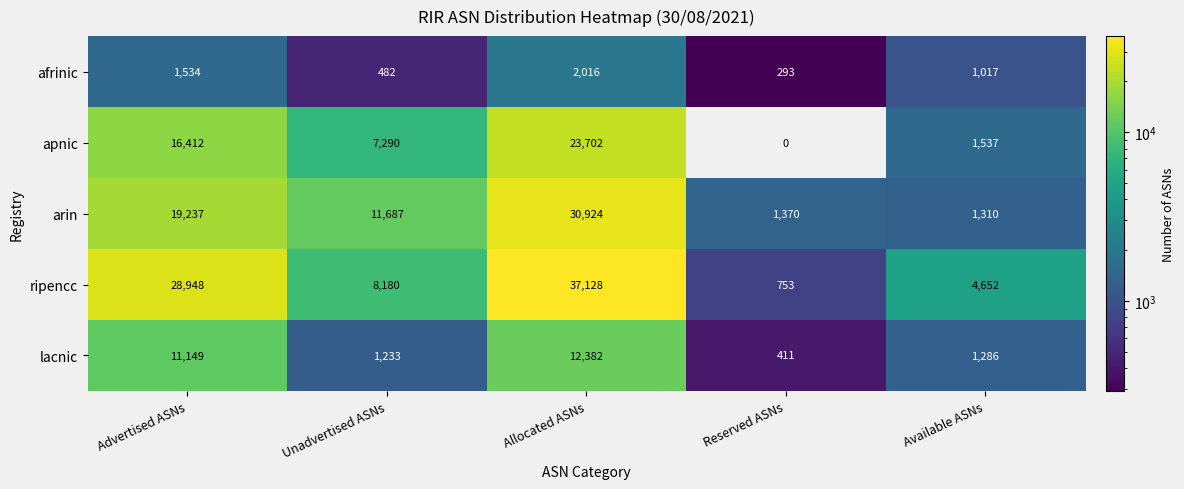

At which label does arin reach its minimum?

Available ASNs